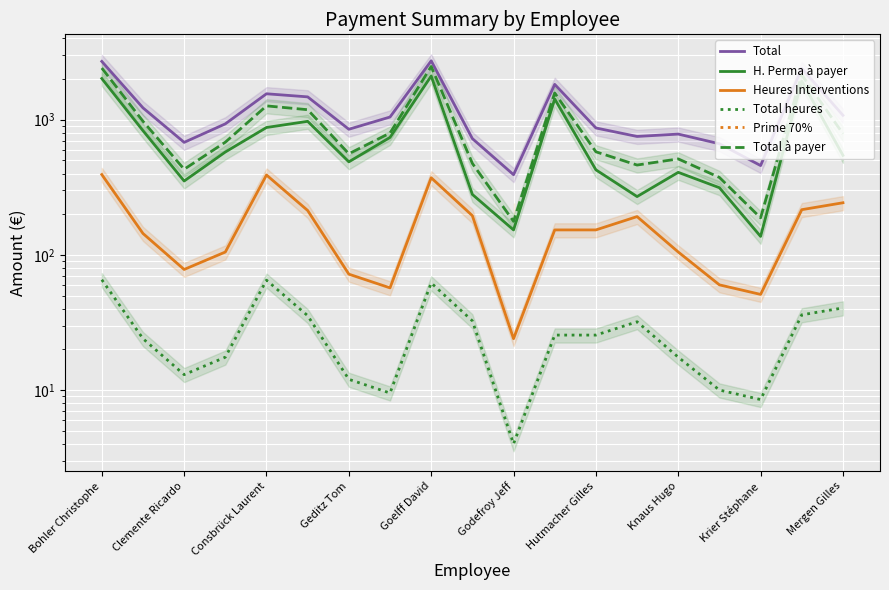

Between 15 and 12, which is larger?

12